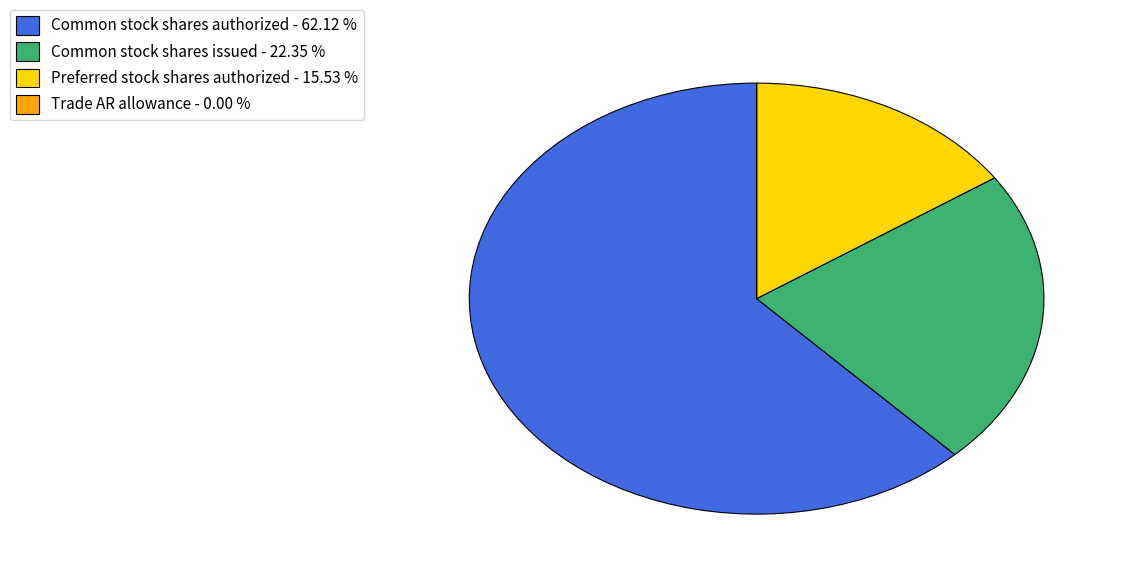

Which slice is the largest?

Common stock shares authorized - 62.12 %